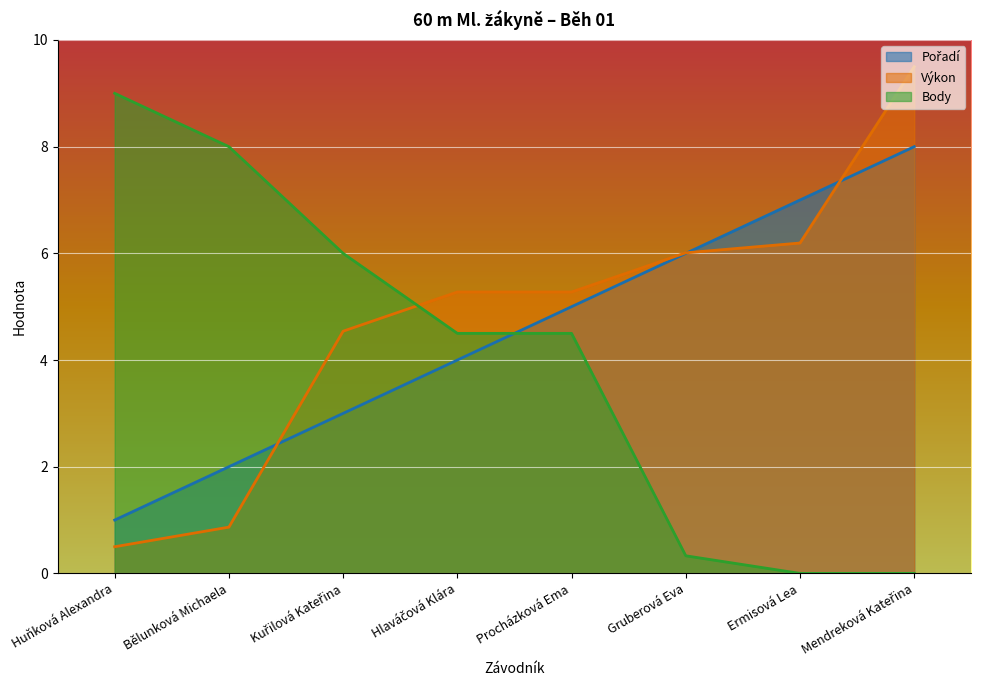

What is the total value across all series at Bělunková Michaela?

10.9